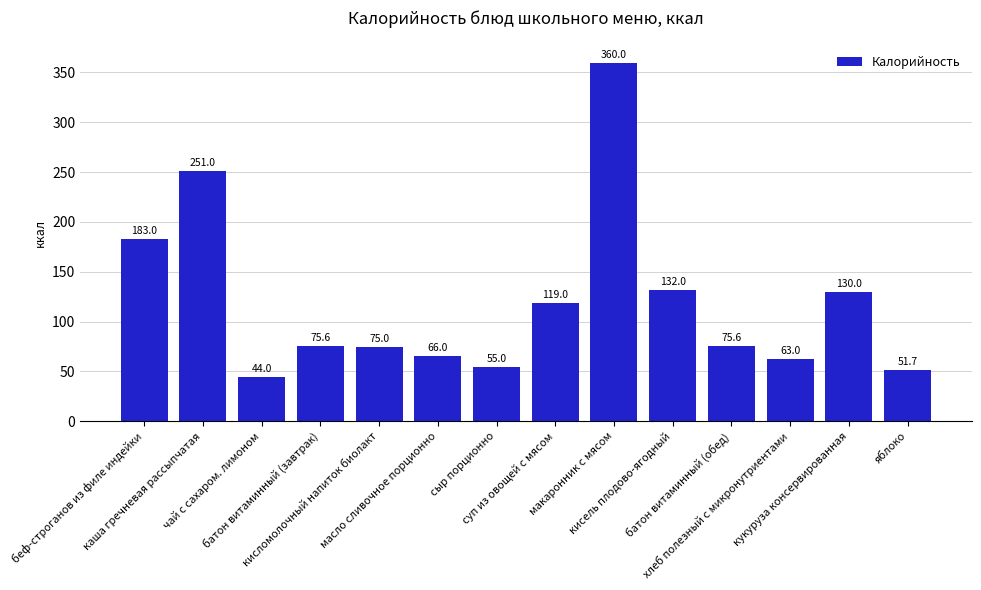

What is the difference between the values at яблоко and кисель плодово-ягодный?

80.3